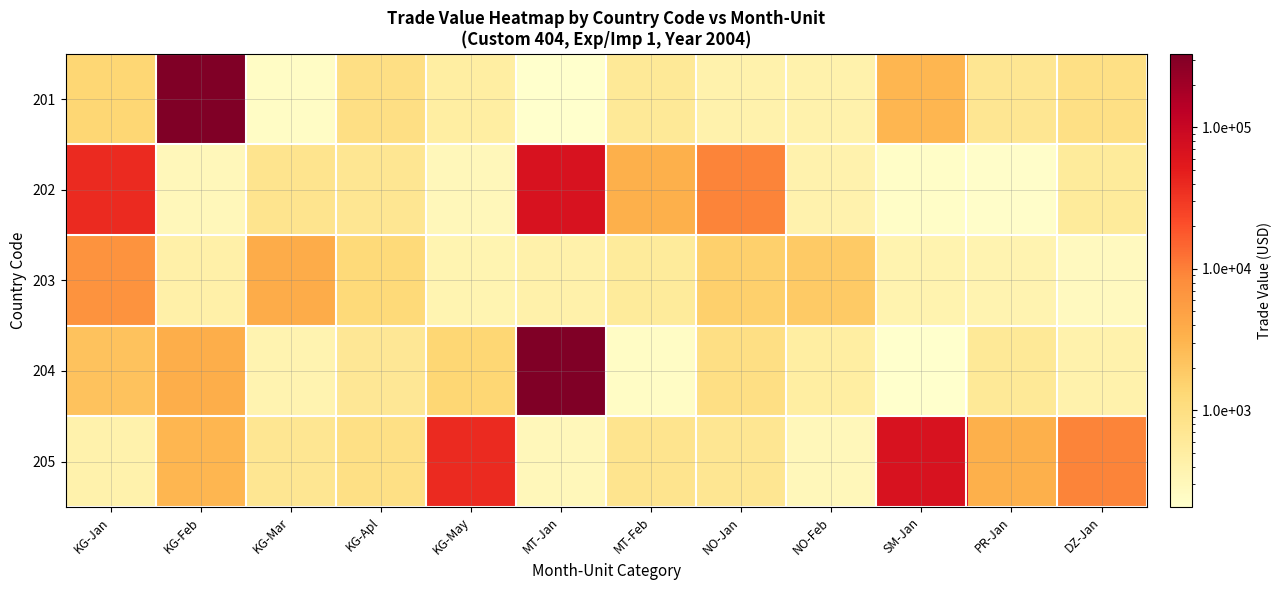

Reading left to right, extract all data points from this chart.

201: KG-Jan=1375	KG-Feb=331188	KG-Mar=244	KG-Apl=964	KG-May=495	MT-Jan=208	MT-Feb=637	NO-Jan=408	NO-Feb=413	SM-Jan=3000	PR-Jan=713	DZ-Jan=930
202: KG-Jan=38386	KG-Feb=311	KG-Mar=777	KG-Apl=706	KG-May=304	MT-Jan=69336	MT-Feb=3457	NO-Jan=9348	NO-Feb=398	SM-Jan=231	PR-Jan=226	DZ-Jan=579
203: KG-Jan=7051	KG-Feb=446	KG-Mar=3726	KG-Apl=1207	KG-May=360	MT-Jan=423	MT-Feb=580	NO-Jan=1644	NO-Feb=1887	SM-Jan=381	PR-Jan=374	DZ-Jan=273
204: KG-Jan=2236	KG-Feb=3613	KG-Mar=380	KG-Apl=661	KG-May=1375	MT-Jan=331188	MT-Feb=244	NO-Jan=964	NO-Feb=495	SM-Jan=208	PR-Jan=637	DZ-Jan=408
205: KG-Jan=413	KG-Feb=3000	KG-Mar=713	KG-Apl=930	KG-May=38386	MT-Jan=311	MT-Feb=777	NO-Jan=706	NO-Feb=304	SM-Jan=69336	PR-Jan=3457	DZ-Jan=9348